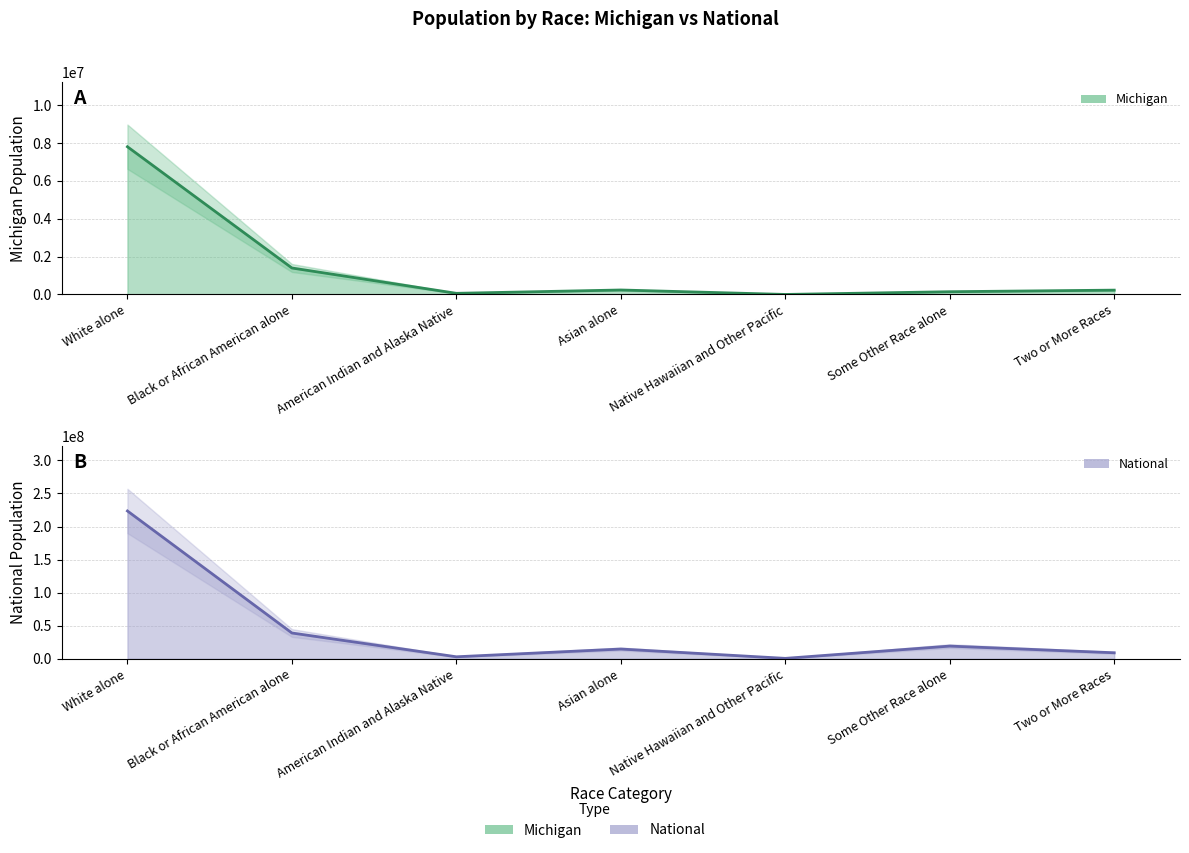

Which series has the largest range (max minus min)?

National